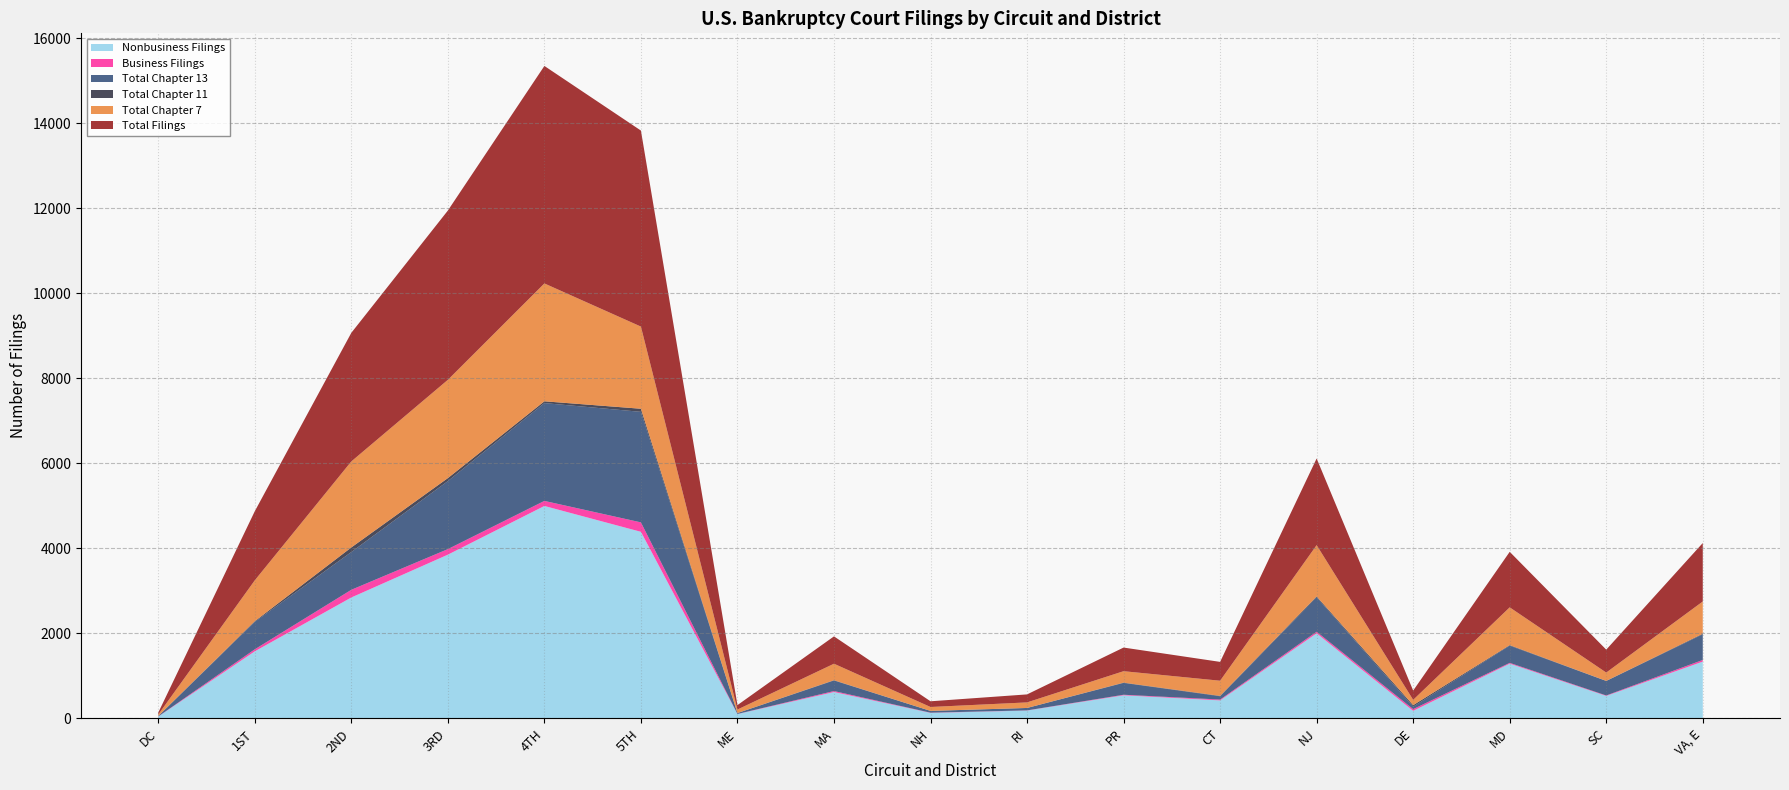

Reading left to right, extract all data points from this chart.

Total Filings: DC=45	1ST=1625	2ND=3025	3RD=3982	4TH=5116	5TH=4611	ME=104	MA=643	NH=134	RI=188	PR=556	CT=443	NJ=2038	DE=218	MD=1306	SC=539	VA, E=1375
Total Chapter 7: DC=34	1ST=962	2ND=2024	3RD=2312	4TH=2773	5TH=1933	ME=82	MA=388	NH=92	RI=131	PR=269	CT=357	NJ=1207	DE=125	MD=889	SC=196	VA, E=759
Total Chapter 11: DC=2	1ST=16	2ND=108	3RD=70	4TH=42	5TH=73	ME=2	MA=7	NH=0	RI=0	PR=7	CT=9	NJ=23	DE=35	MD=13	SC=2	VA, E=15
Total Chapter 13: DC=9	1ST=645	2ND=888	3RD=1600	4TH=2301	5TH=2600	ME=20	MA=248	NH=42	RI=57	PR=278	CT=77	NJ=808	DE=58	MD=404	SC=341	VA, E=601
Business Filings: DC=3	1ST=48	2ND=181	3RD=131	4TH=119	5TH=222	ME=3	MA=23	NH=5	RI=4	PR=13	CT=20	NJ=37	DE=40	MD=19	SC=11	VA, E=39
Nonbusiness Filings: DC=42	1ST=1577	2ND=2844	3RD=3851	4TH=4997	5TH=4389	ME=101	MA=620	NH=129	RI=184	PR=543	CT=423	NJ=2001	DE=178	MD=1287	SC=528	VA, E=1336